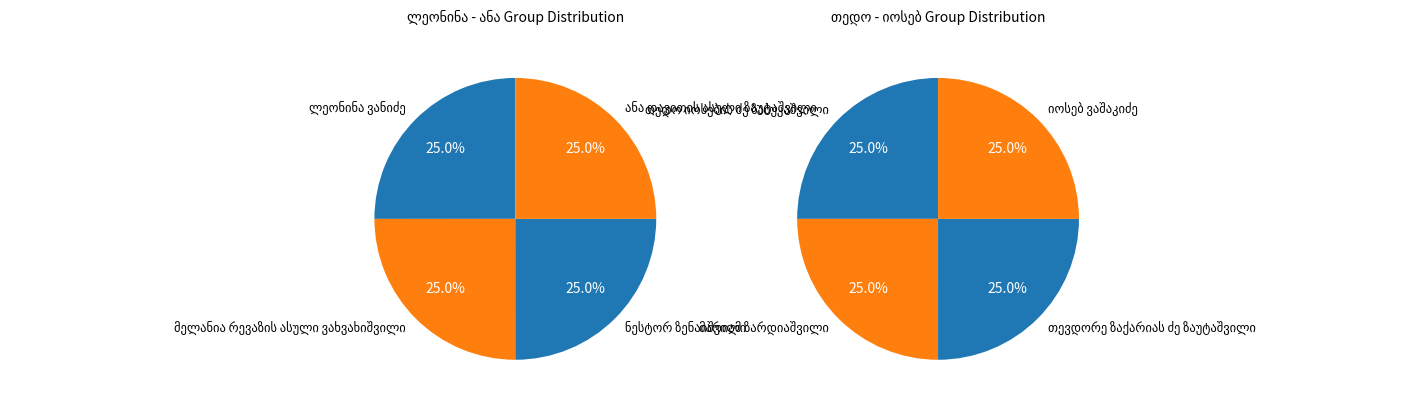

Is ანა დავითის ასული ზაუტაშვილი the majority of the pie?

No